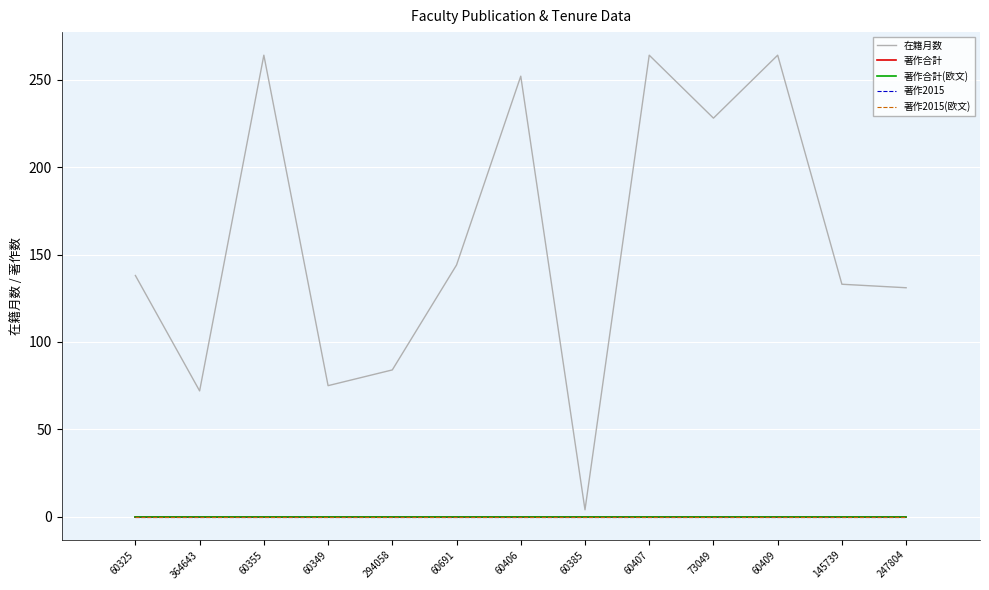

True or false: 著作合計 and 著作合計(欧文) cross at least once.

False